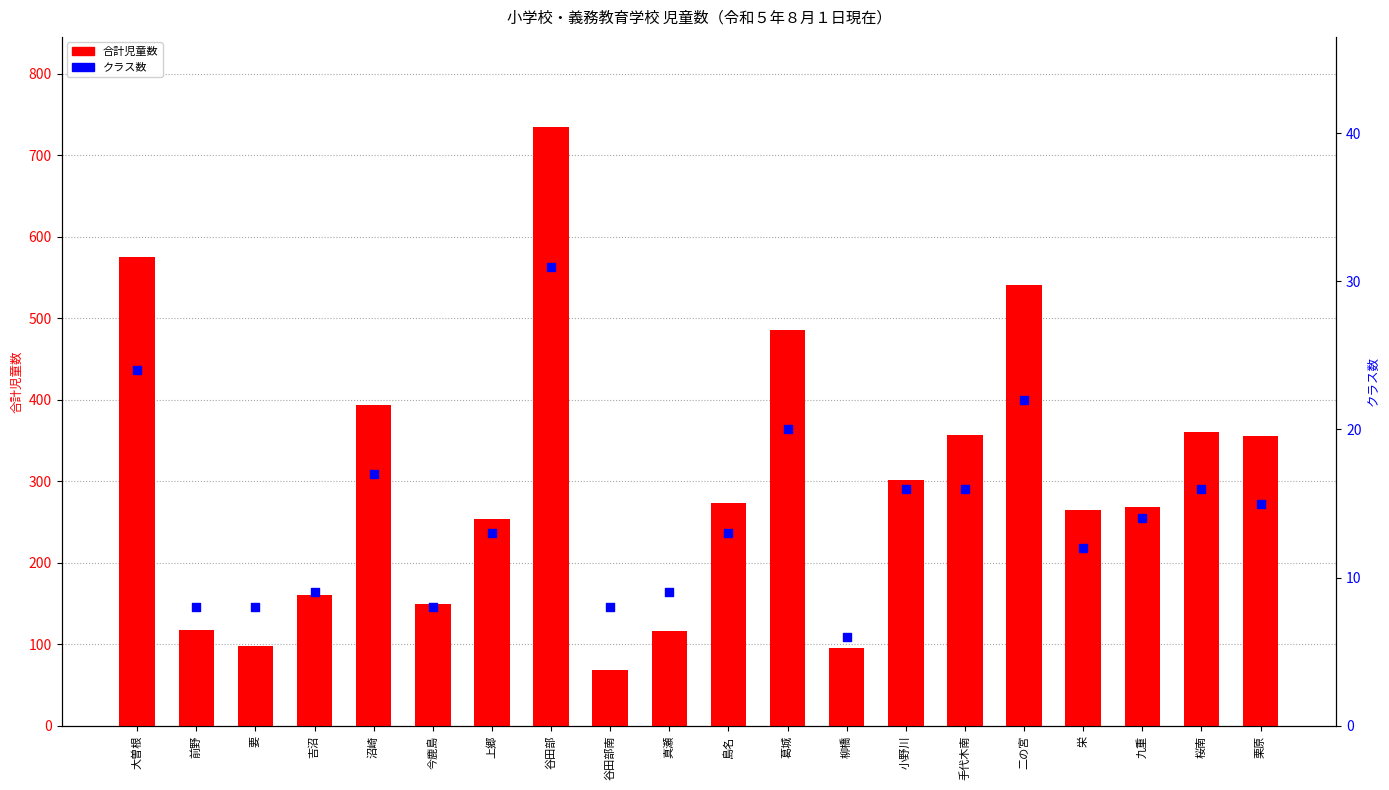

Which series reaches the minimum Y coordinate?

クラス数